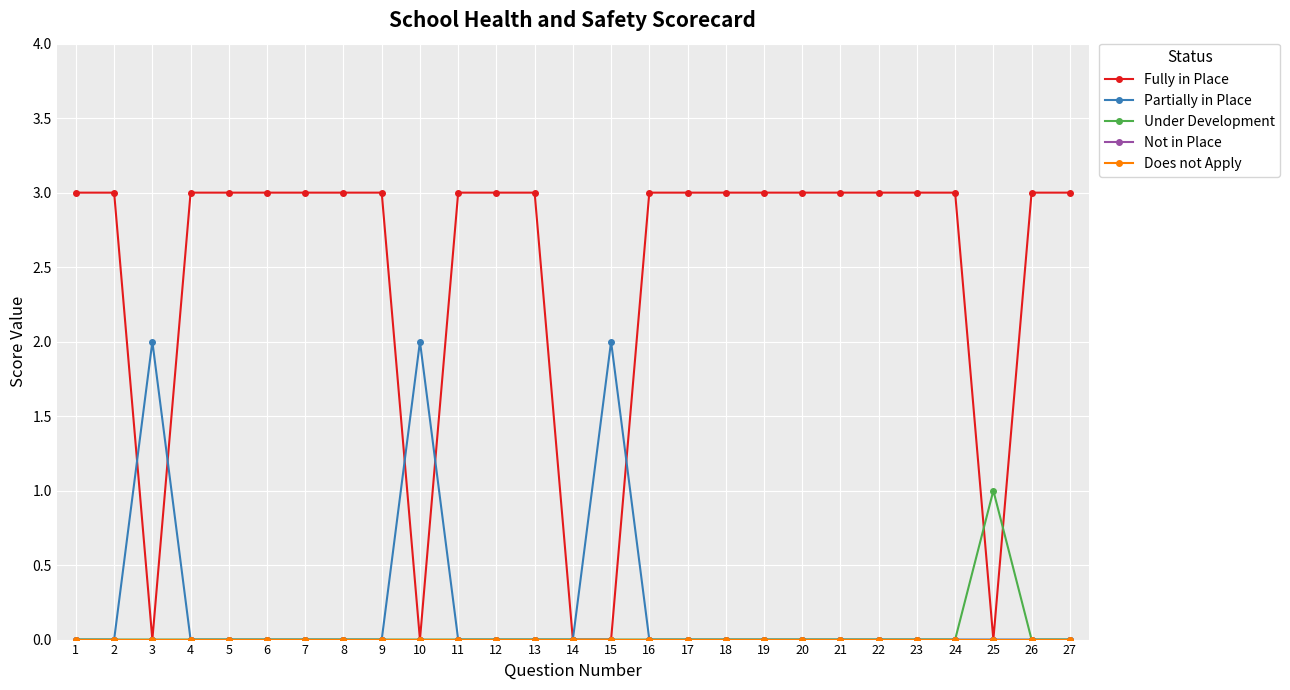

Does the chart have visible grid lines?

Yes